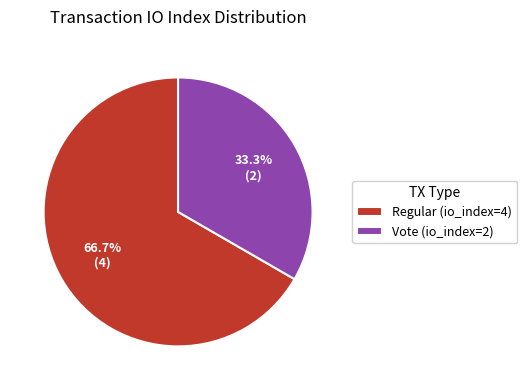

Is the sum of Regular (io_index=4) and Vote (io_index=2) greater than half?

Yes